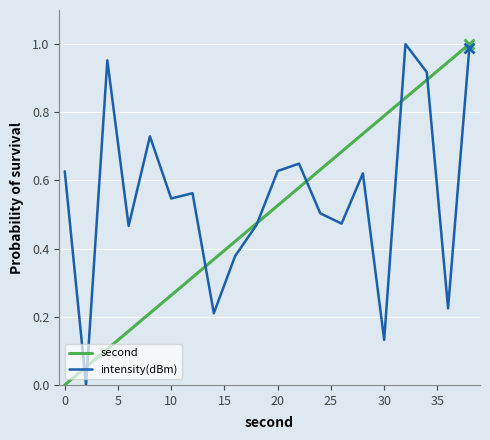

How many intersections are there between intensity(dBm) and second?

7